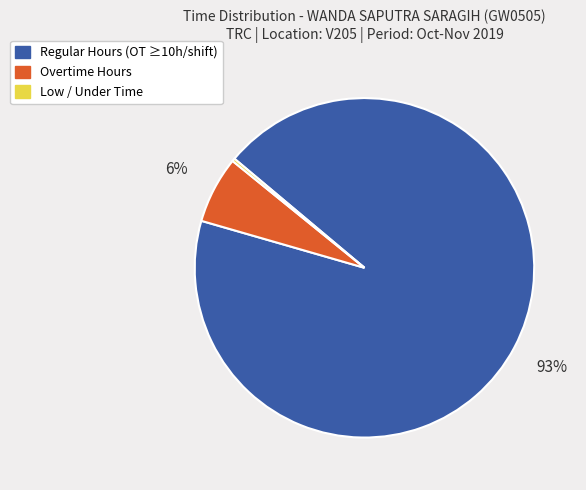

To the nearest percent, what is the average slice percentage?

33%